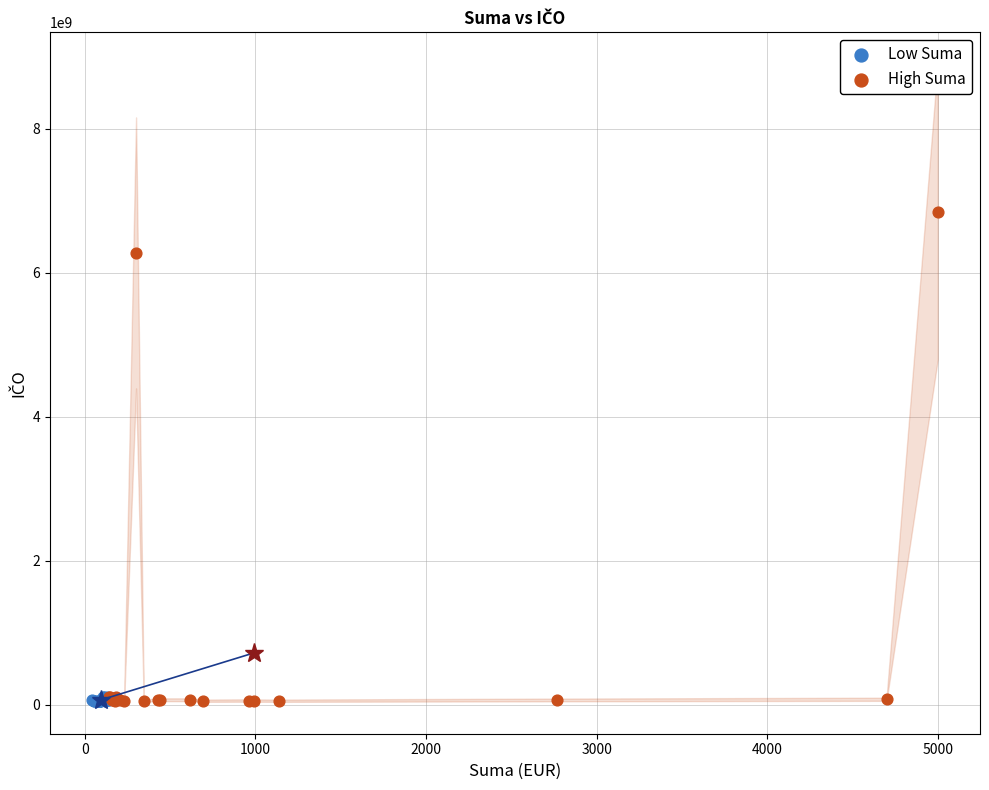

What are all the series names shown in the legend?

Low Suma, High Suma